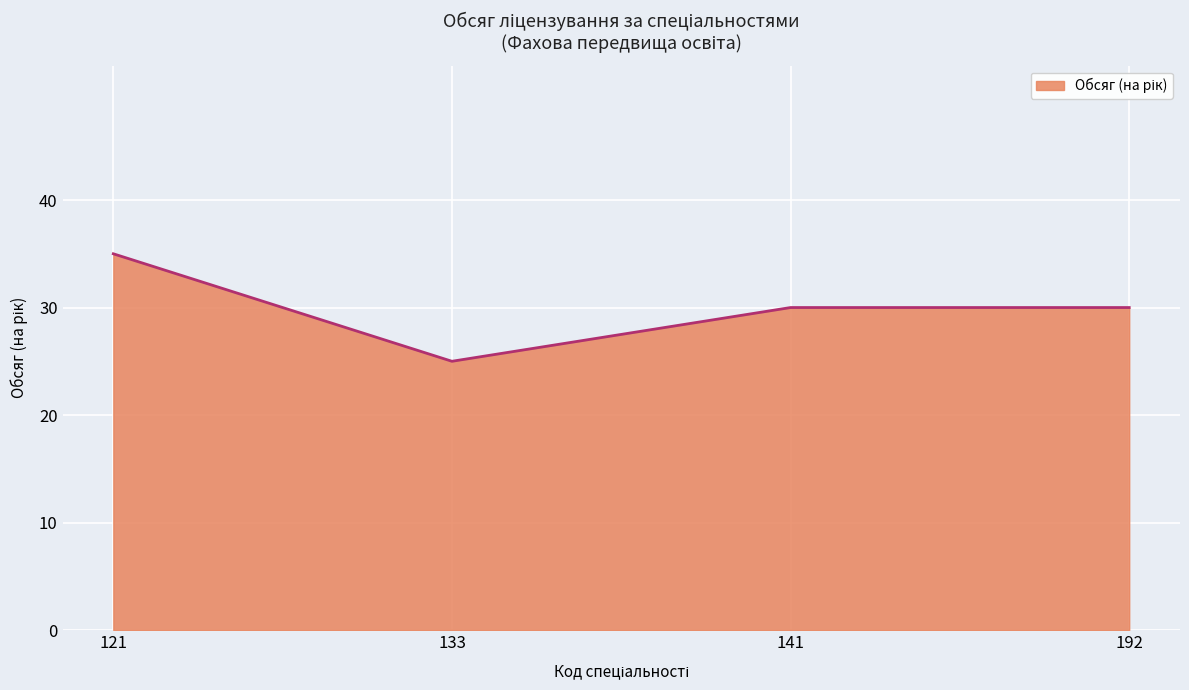

What is the maximum value shown in the chart?

35